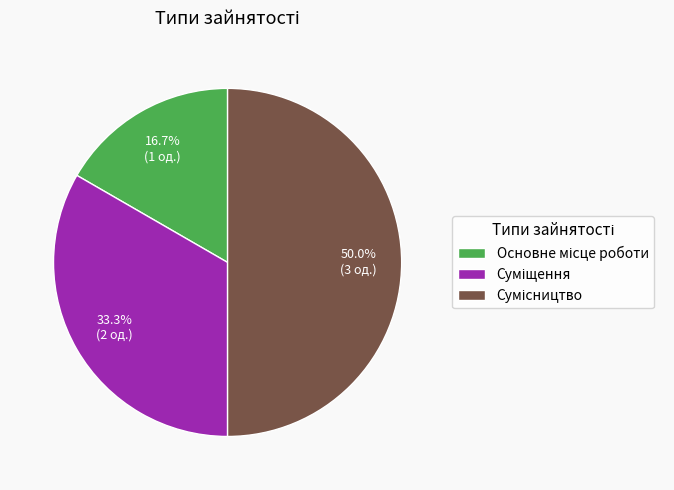

Is there any slice that represents more than half of the pie?

No